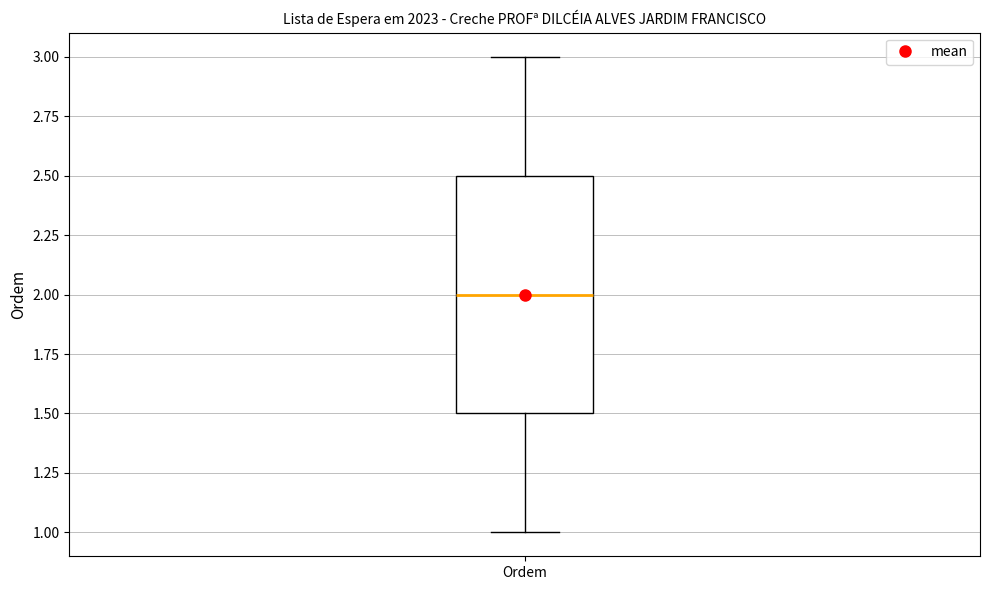

Read this box plot against the y-axis: the position of the median line, the range covered by the box, and the ends of both whiskers. The values are not printed on the chart, so give them approximately, as read against the axis.

median 2.0, box 1.5 to 2.5, whiskers 1.0 to 3.0